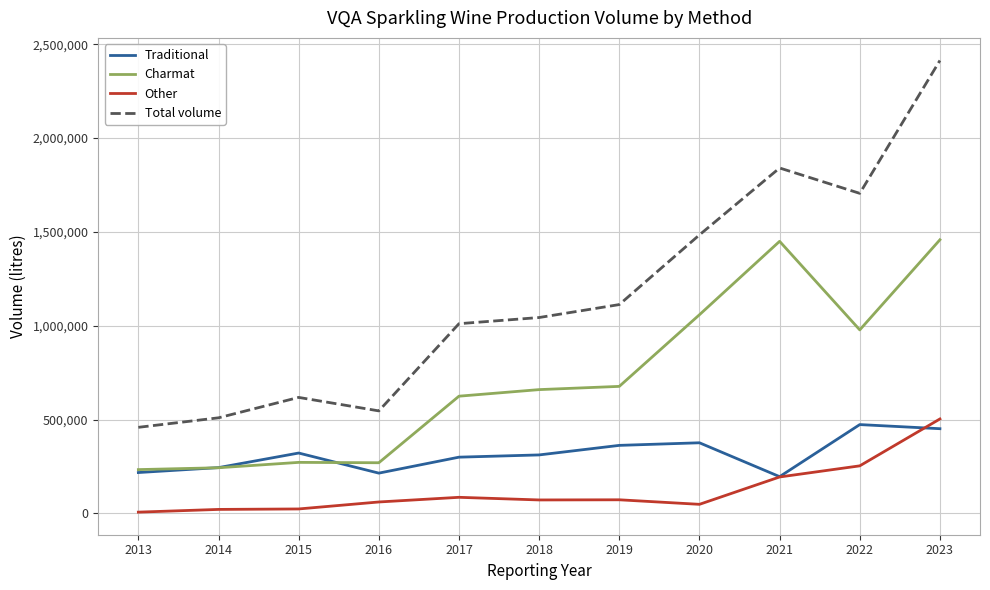

Rank the series at 2017 from highest to lowest value.

Total volume, Charmat, Traditional, Other